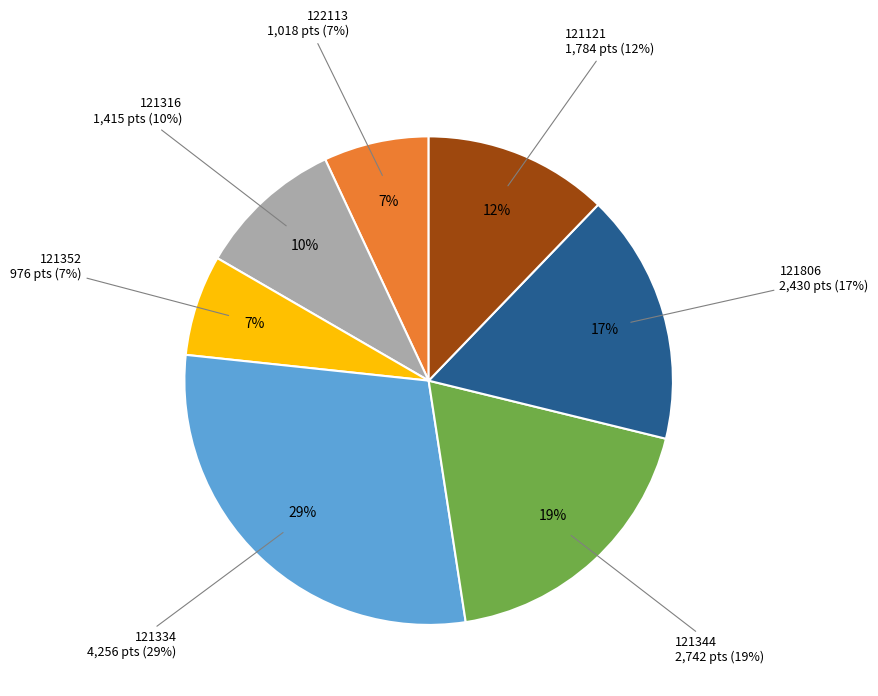

What is the total percentage of 121344 and 121316?

28.4%